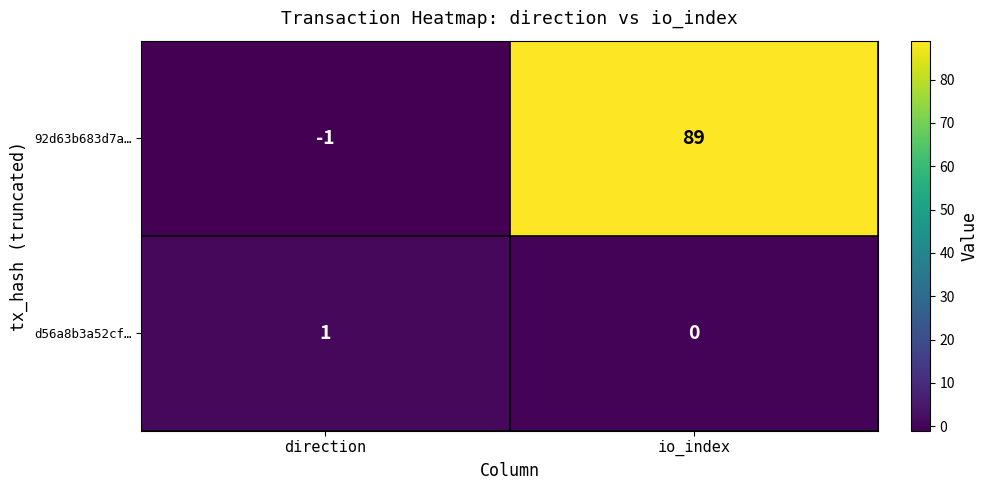

List the series in order of their peak value, highest first.

92d63b683d7a…, d56a8b3a52cf…